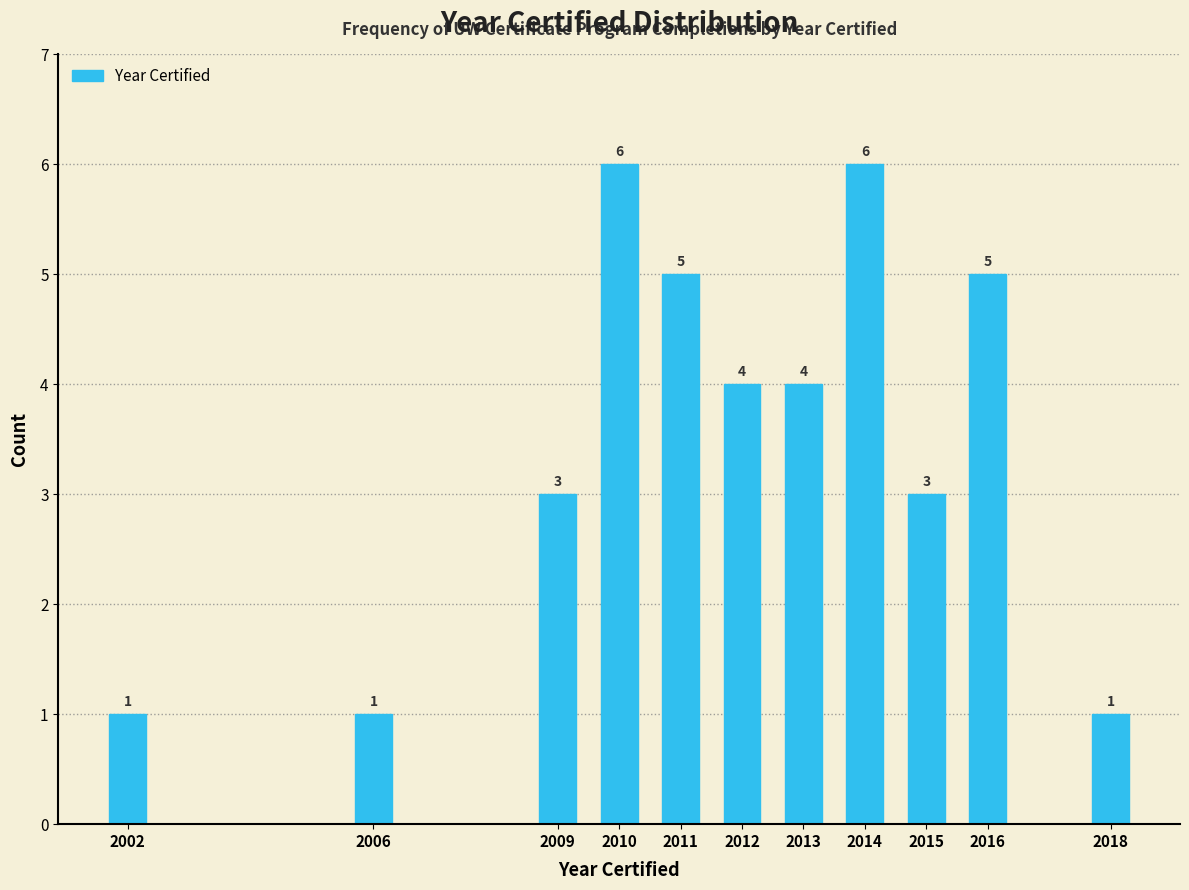

Reading left to right, transcribe all the data shown in this chart.

2002=1	2006=1	2009=3	2010=6	2011=5	2012=4	2013=4	2014=6	2015=3	2016=5	2018=1